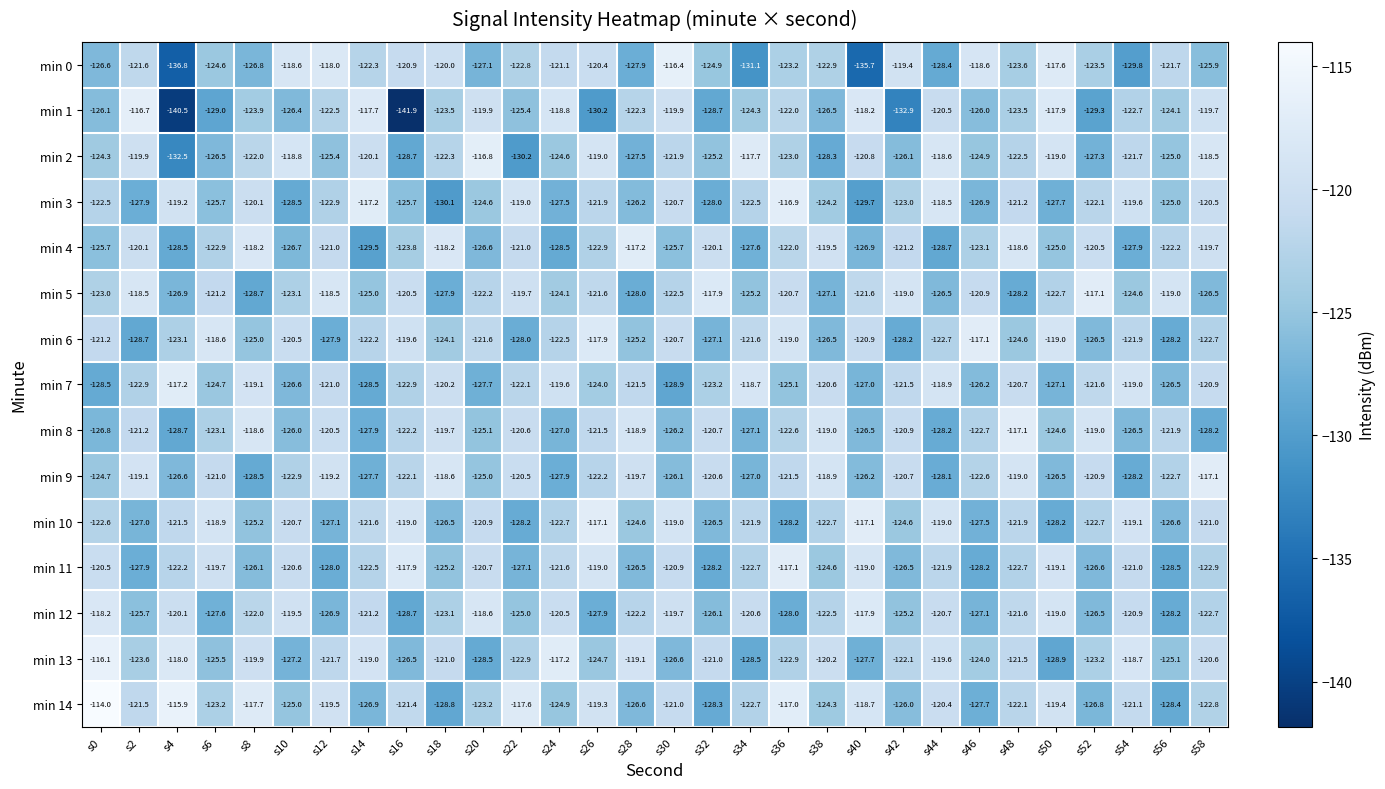

What value does the min 9 series have at s4?

-126.6